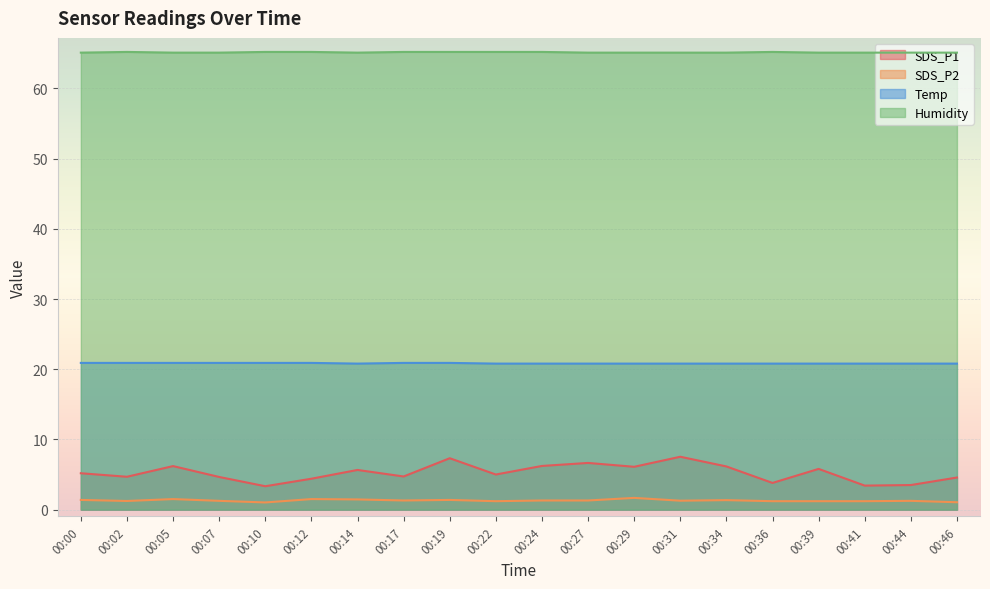

What is the total value across all series at 00:24?

93.5